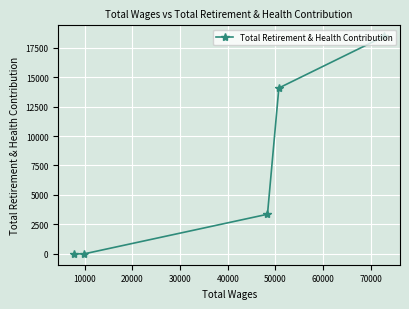

What is the average value?

7181